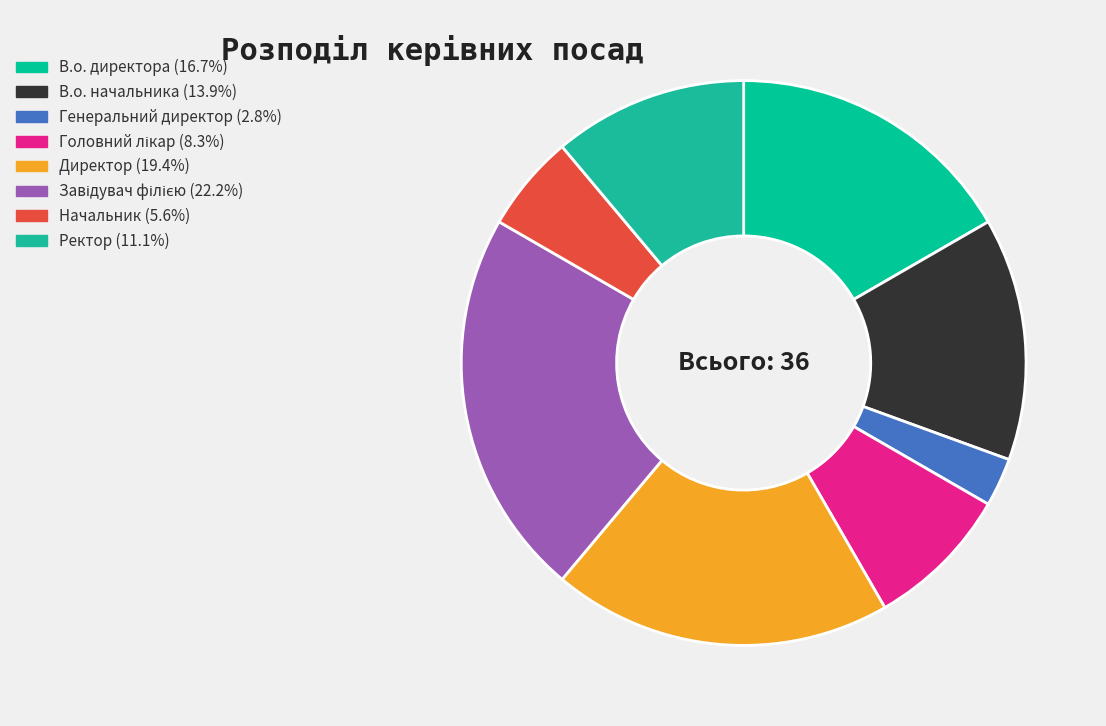

Combined, what portion of the pie is Завідувач філією and Начальник?

27.8%